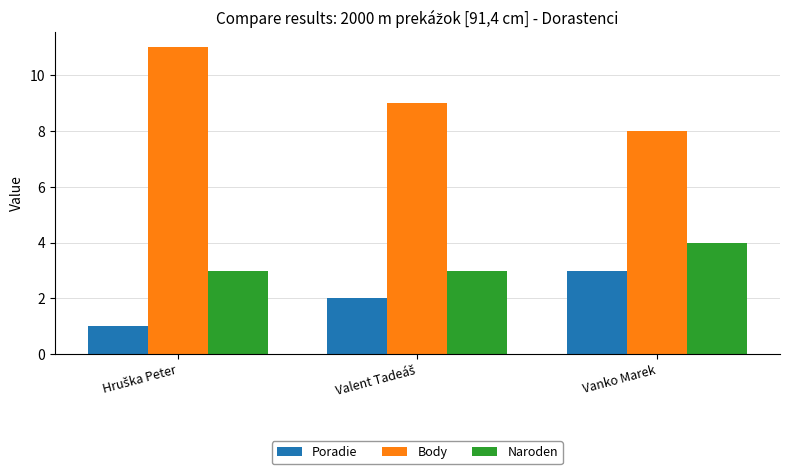

Which series has the largest total across all categories?

Body